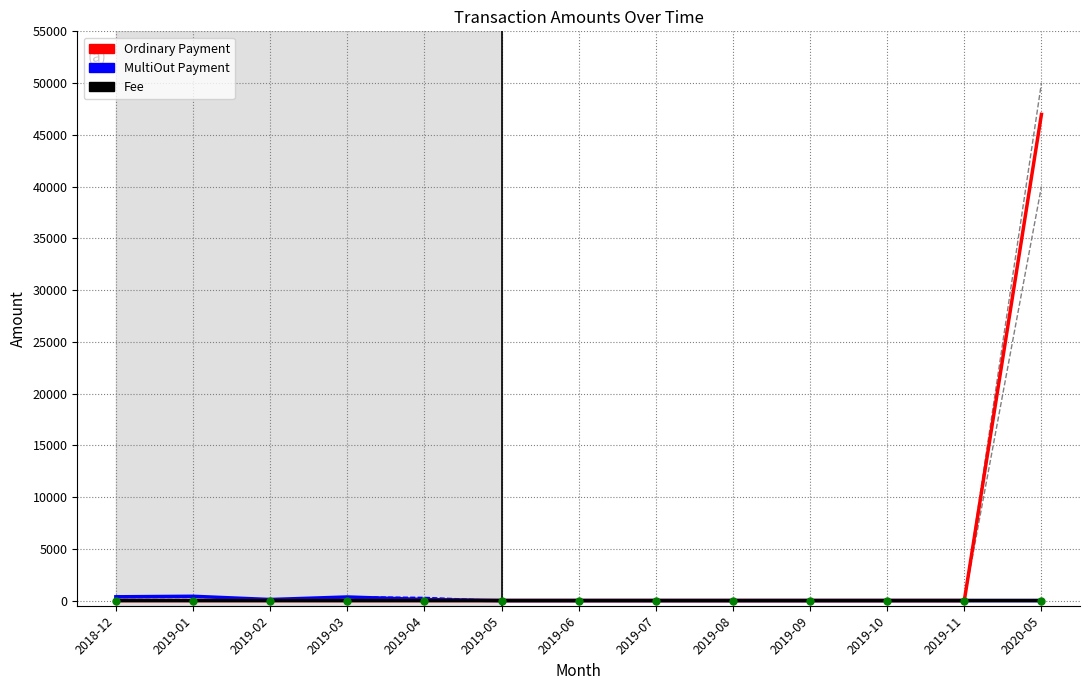

What position from the right is 2019-11?

2